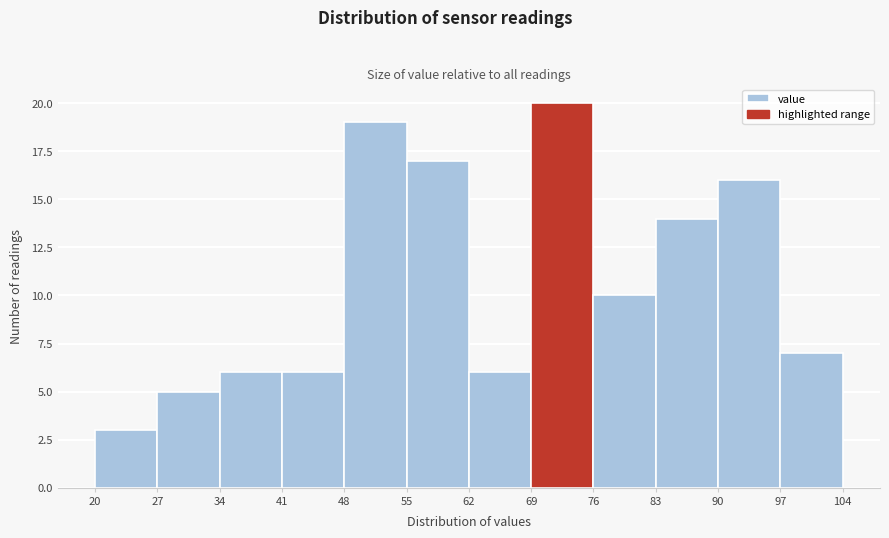

How tall is the bar that spans 34 to 41 on the x-axis? The values are not printed on the chart, so give them approximately, as read against the axis.

6